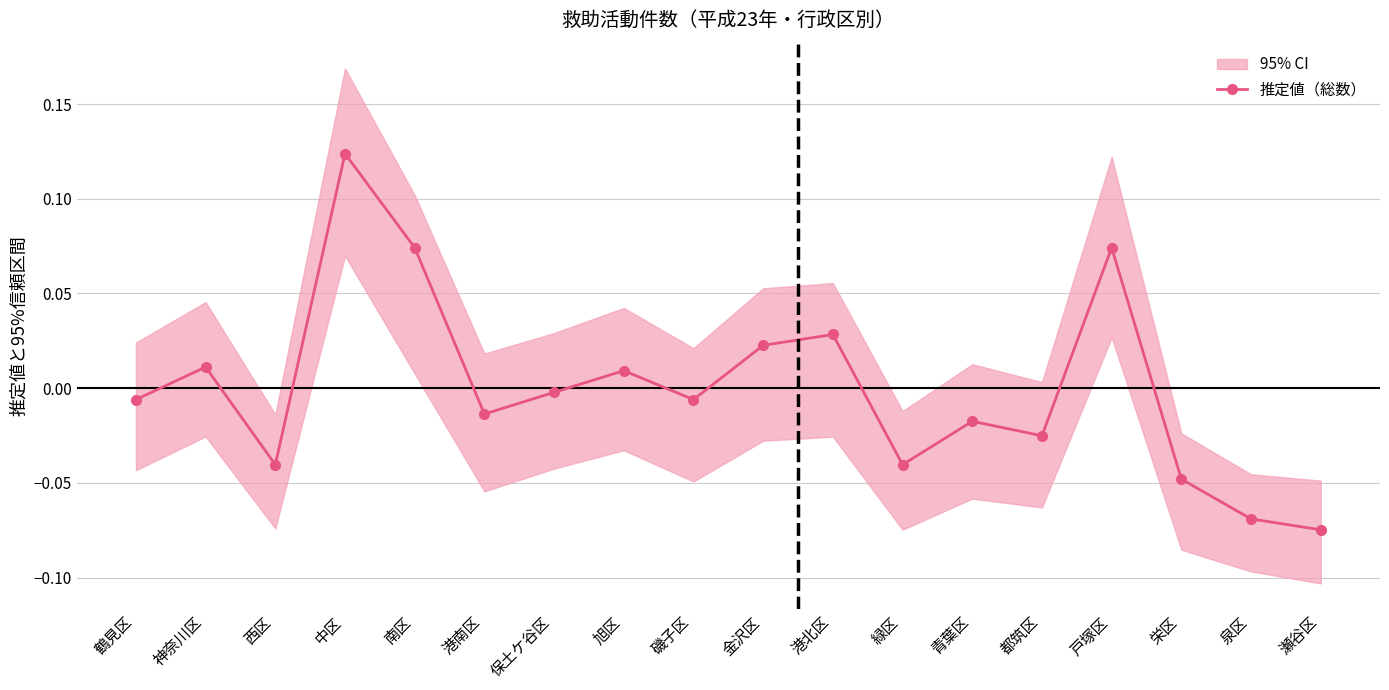

The value at 南区 is 0.1. True or false?

True